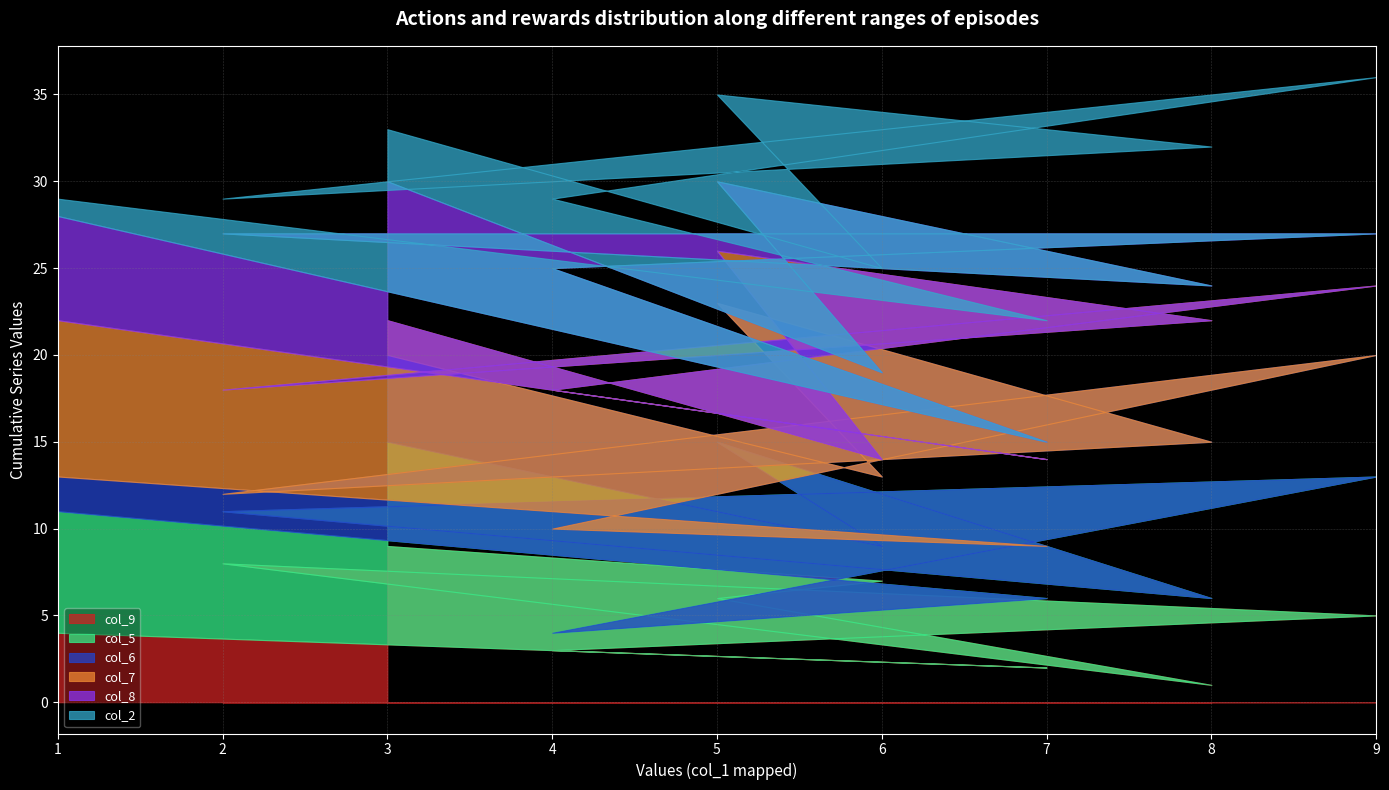

What is the average value of the col_5 series?

5